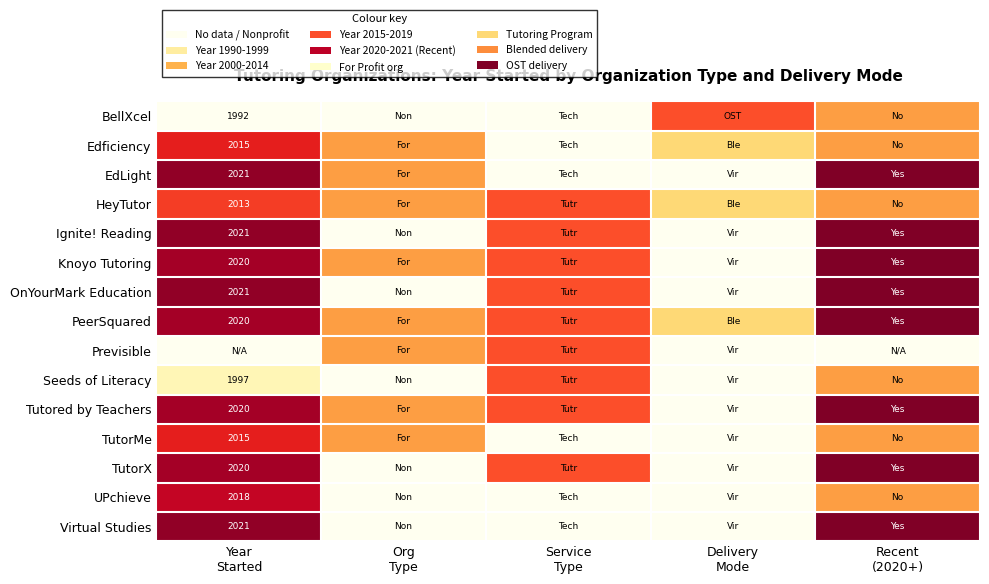

Which category has the highest value across all series?

Recent
(2020+)